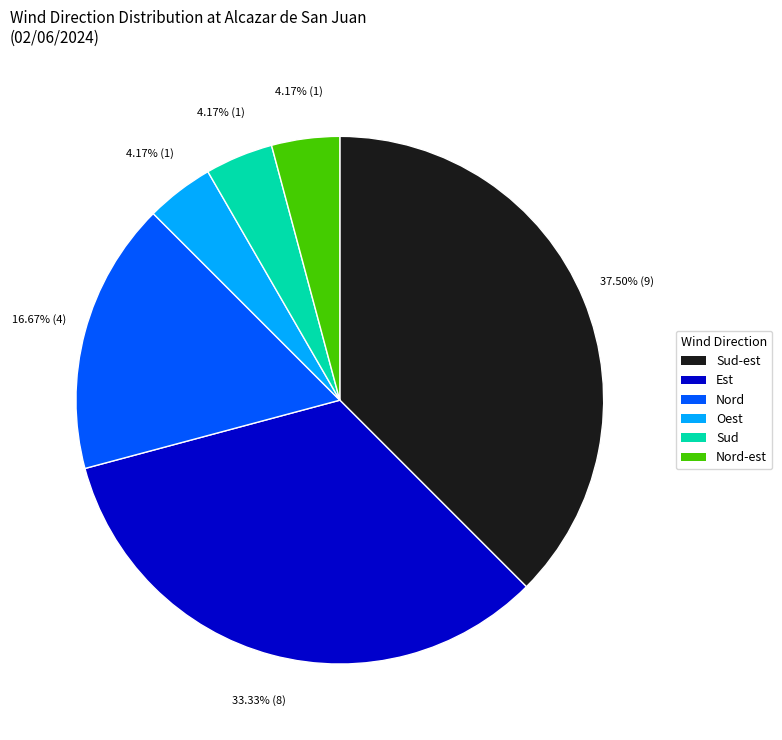

Does any single category account for the majority?

No